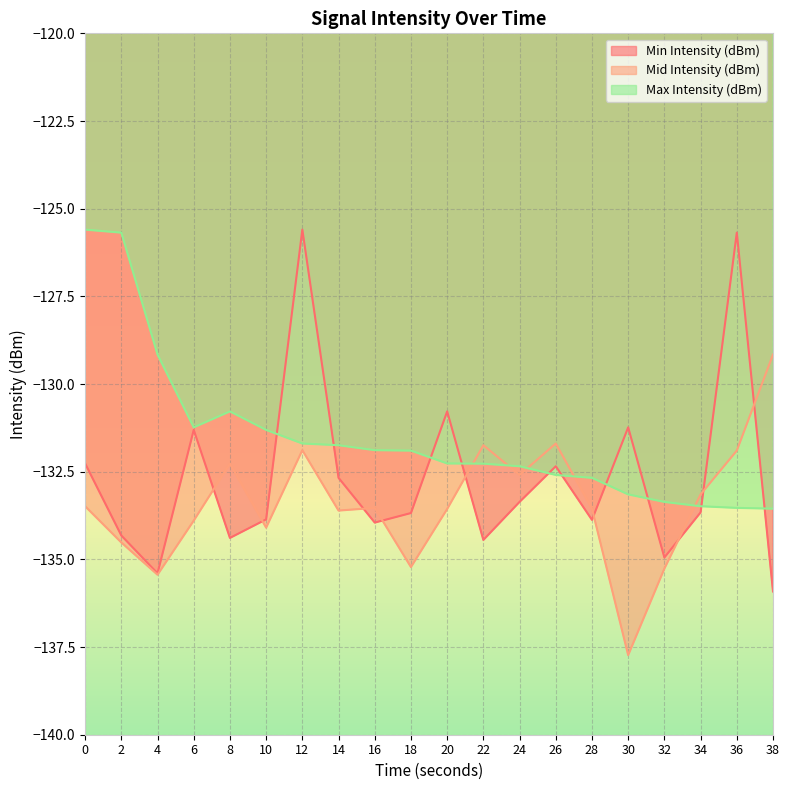

Reading right to left, what are all the values shown in this chart?

Min Intensity (dBm): -135.9	-125.7	-133.7	-134.9	-131.2	-133.9	-132.3	-133.4	-134.4	-130.8	-133.7	-134.0	-132.7	-125.6	-133.9	-134.4	-131.3	-135.4	-134.3	-132.3
Mid Intensity (dBm): -129.2	-131.9	-133.1	-135.3	-137.7	-133.6	-131.7	-132.6	-131.7	-133.6	-135.2	-133.5	-133.6	-131.9	-134.1	-132.3	-133.9	-135.4	-134.5	-133.5
Max Intensity (dBm): -133.6	-133.5	-133.5	-133.4	-133.1	-132.7	-132.6	-132.3	-132.3	-132.3	-131.9	-131.9	-131.7	-131.7	-131.3	-130.8	-131.2	-129.2	-125.7	-125.6